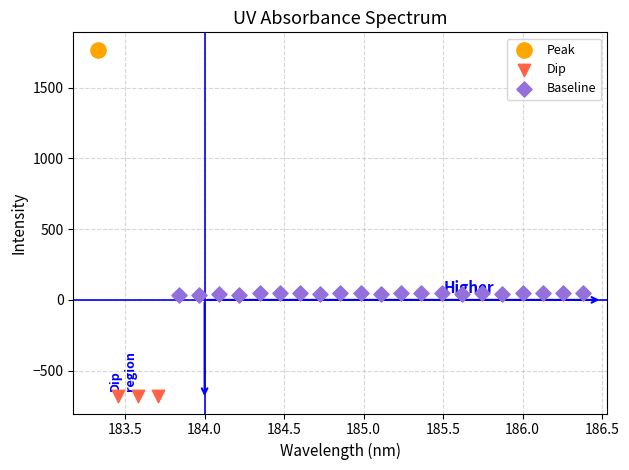

Which series reaches the minimum Y coordinate?

Dip